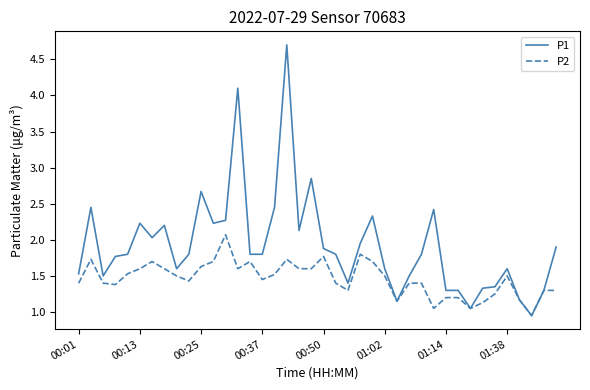

How many lines are shown in the chart?

2